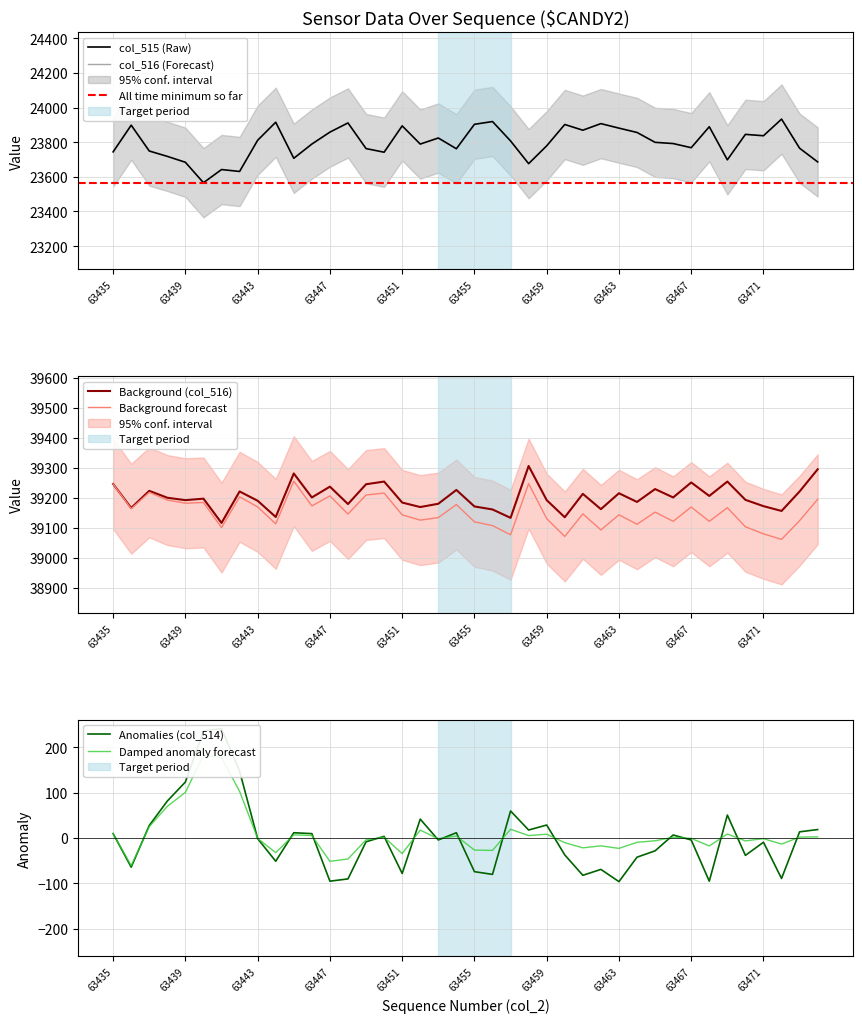

True or false: col_516 and col_514 intersect in this chart.

False